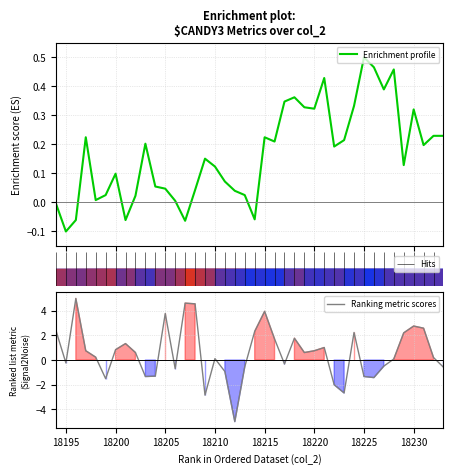

The value of Ranking metric scores at 18230 is 4.6. True or false?

False